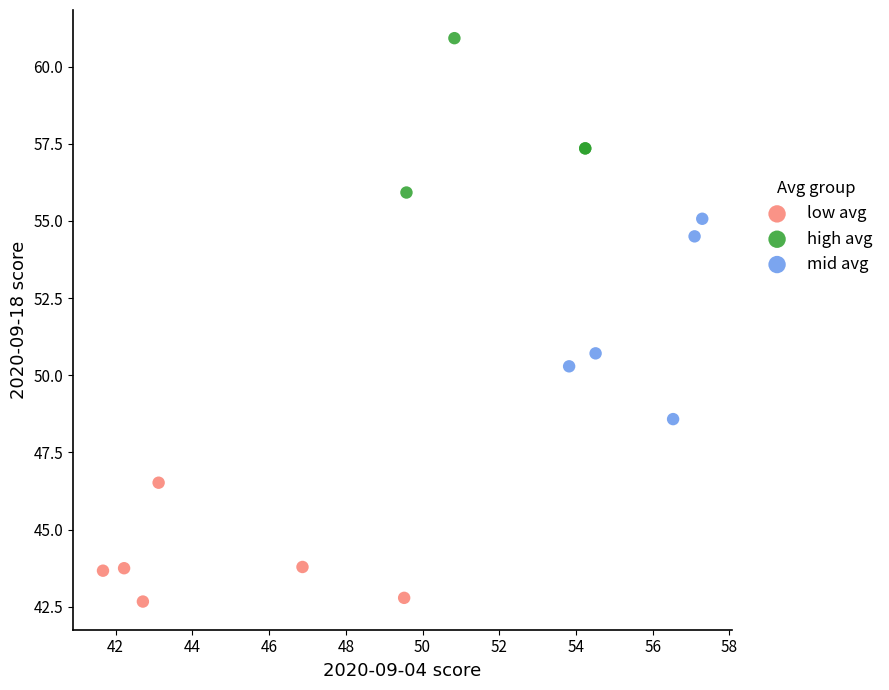

Which series reaches the maximum Y coordinate?

high avg